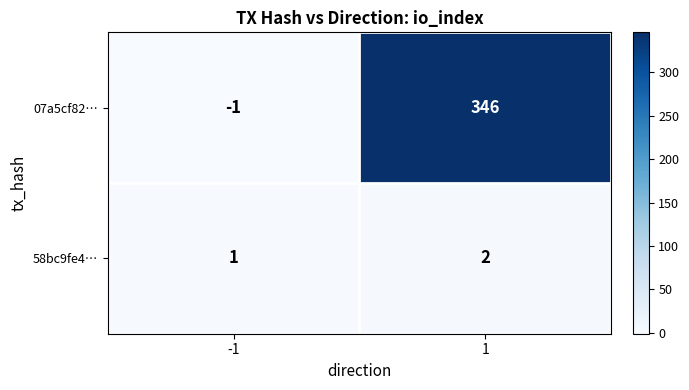

Reading left to right, transcribe all the data shown in this chart.

07a5cf82…: -1	346
58bc9fe4…: 1	2